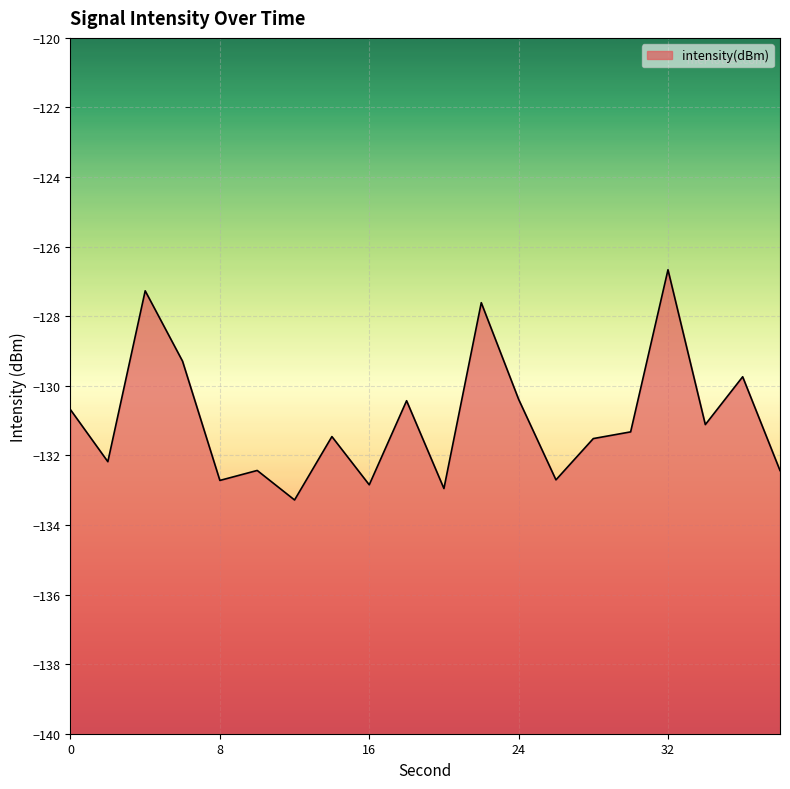

What is the difference between the second highest and minimum values?

6.0